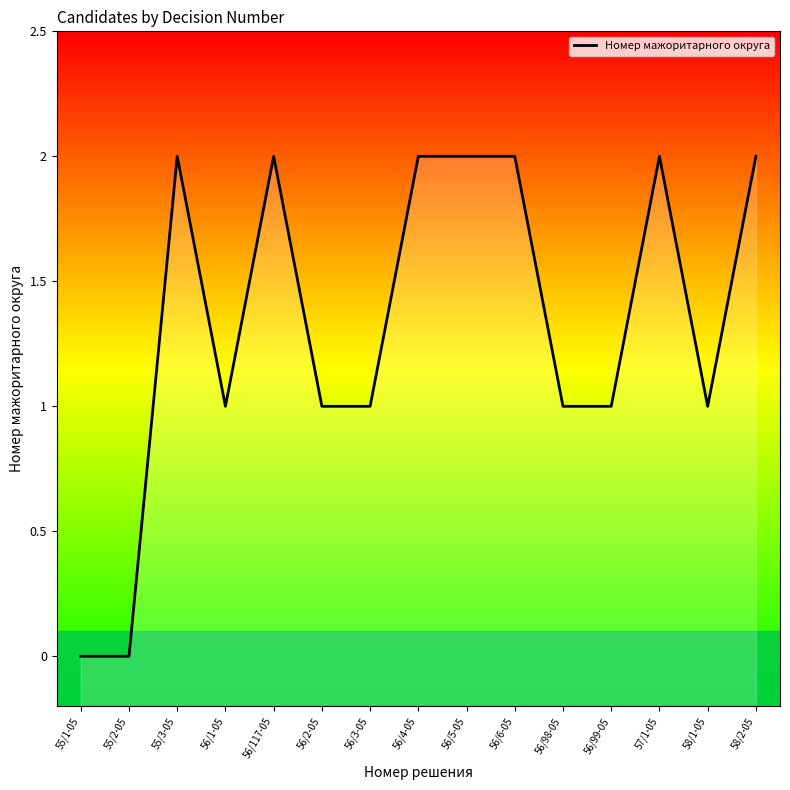

Reading left to right, what are all the values shown in this chart?

55/1-05=0	55/2-05=0	55/3-05=2	56/1-05=1	56/117-05=2	56/2-05=1	56/3-05=1	56/4-05=2	56/5-05=2	56/6-05=2	56/98-05=1	56/99-05=1	57/1-05=2	58/1-05=1	58/2-05=2